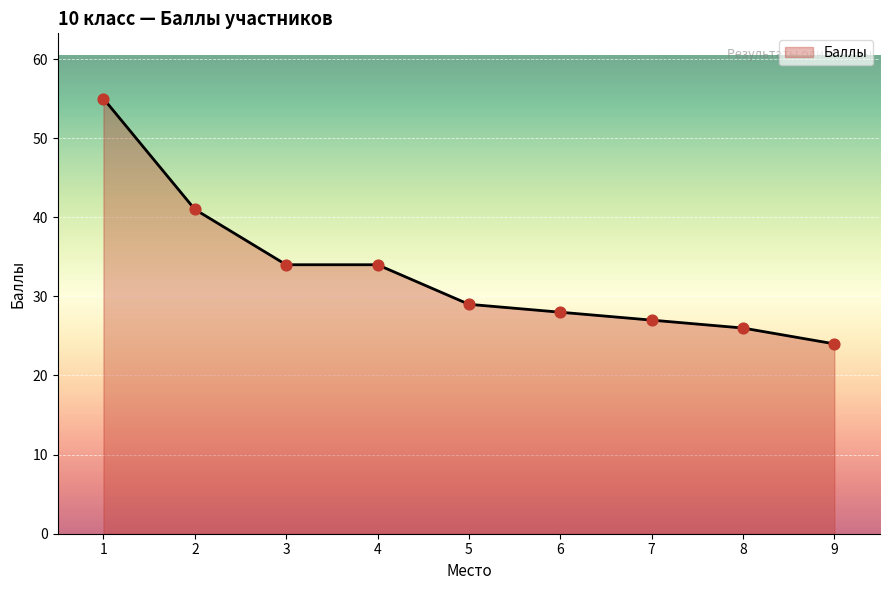

Approximately how many times larger is the value at 5 compared to 8?

1.1